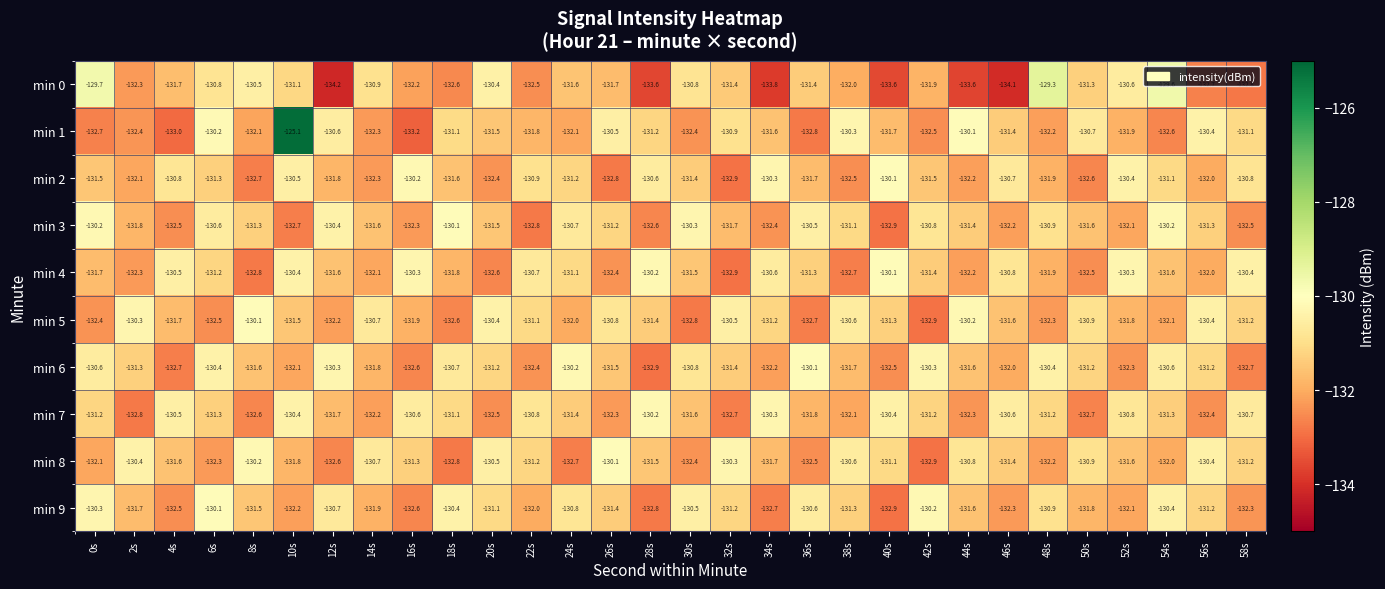

What is the difference between the min 5 values at 44s and 54s?

1.9